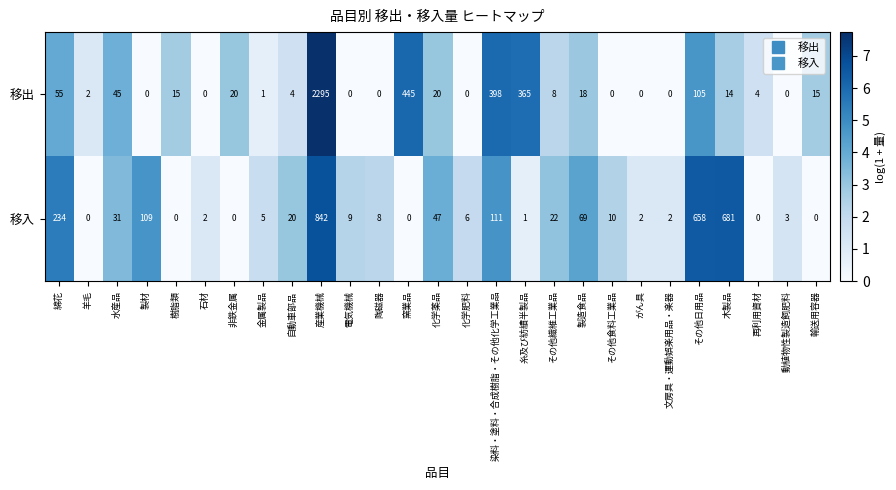

What is the total value across all series at 輸送用容器?

15